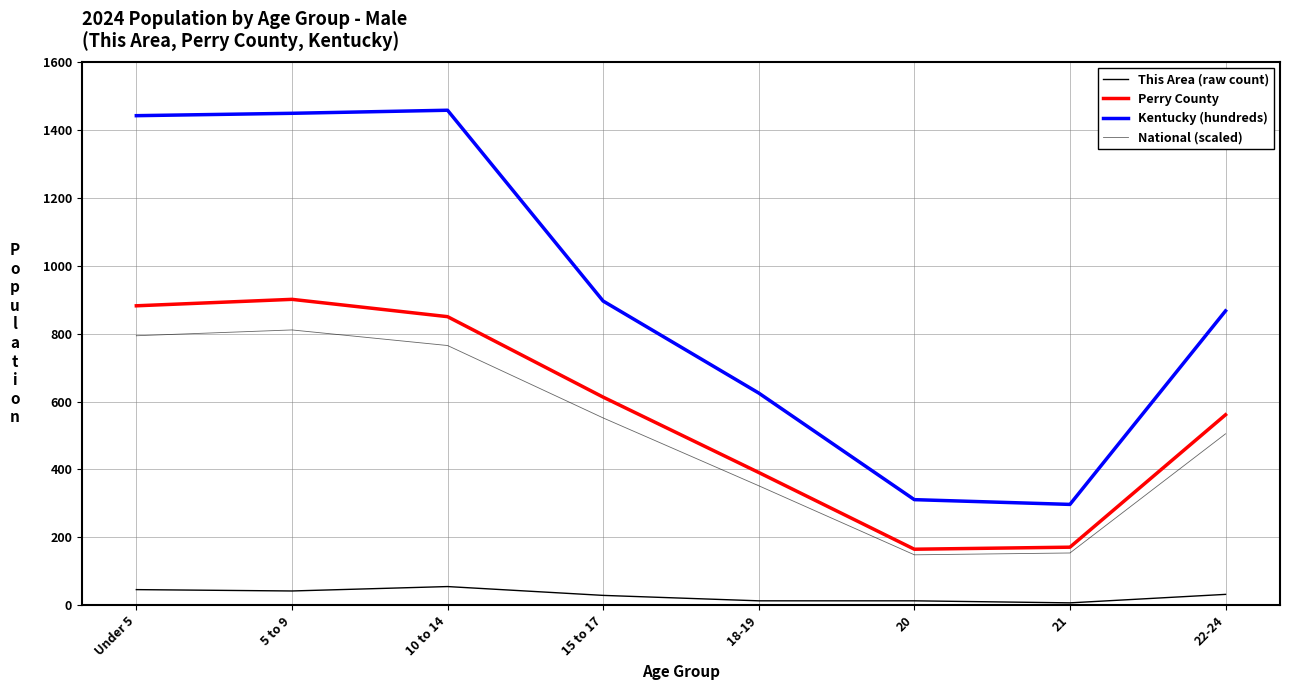

List the labels in order of This Area (raw count) value, largest first.

10 to 14, Under 5, 5 to 9, 22-24, 15 to 17, 18-19, 20, 21